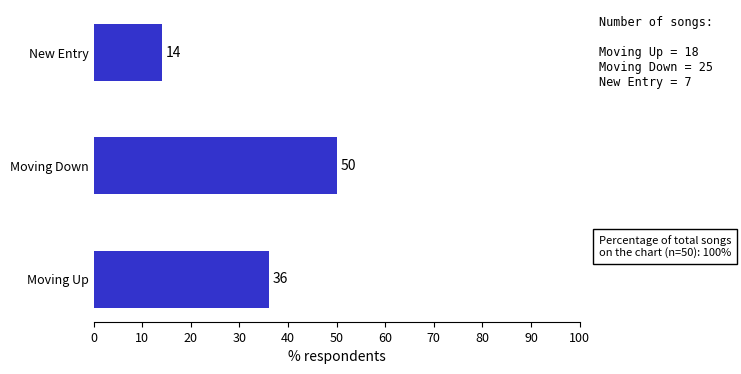

What is the change in value from Moving Down to New Entry?

-36.0